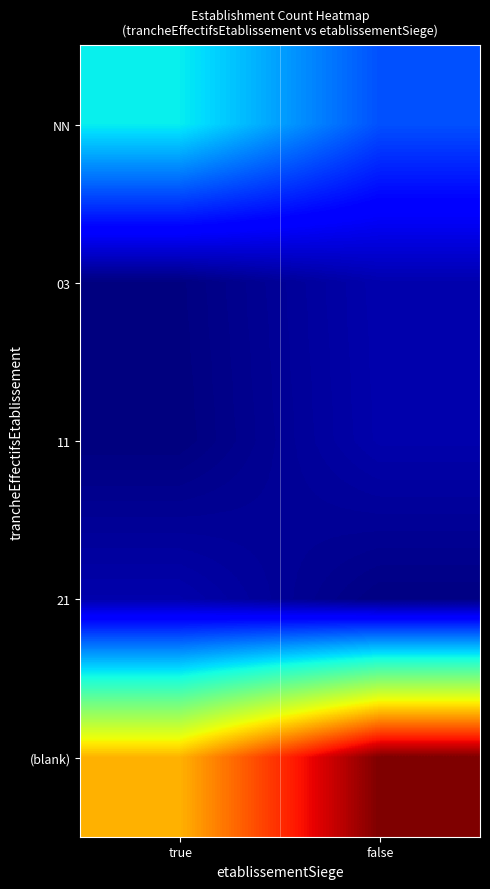

Reading left to right, transcribe all the data shown in this chart.

NN: true=90.2	false=51.5
03: true=0.7	false=10.5
11: true=0.1	false=10.1
21: true=10.0	false=1.0
(blank): true=180.5	false=250.6